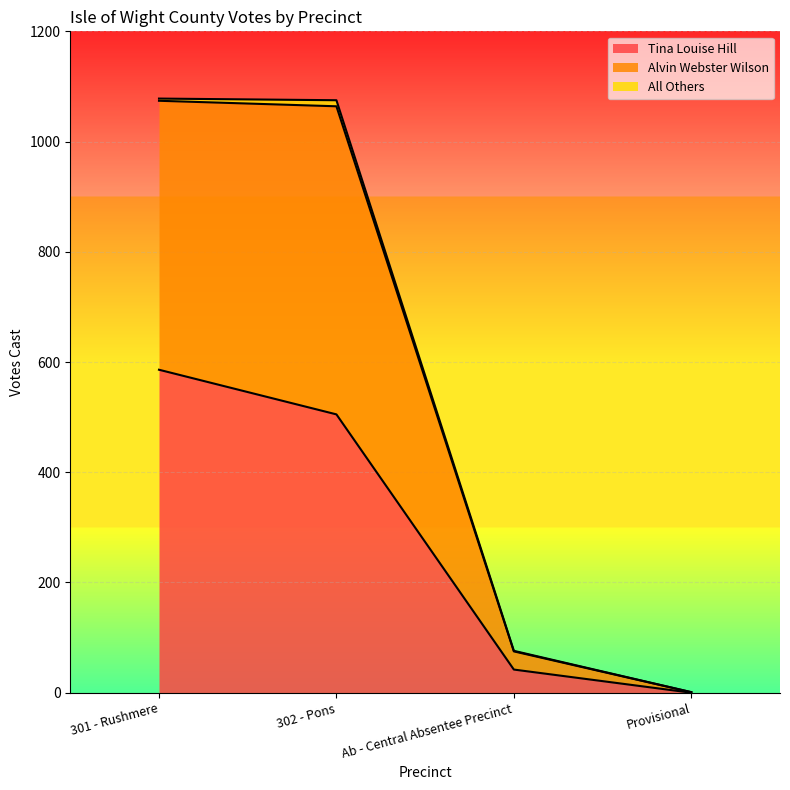

At which label does Tina Louise Hill reach its minimum?

Provisional